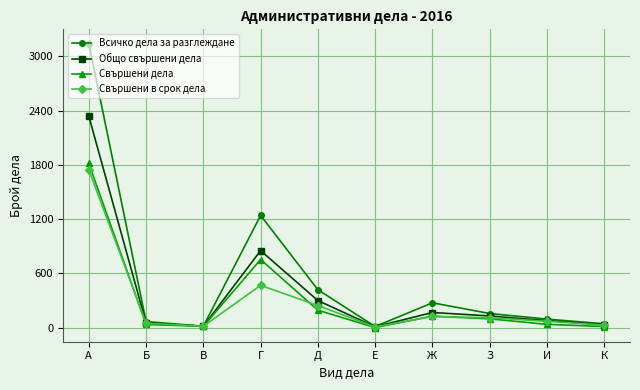

What is the average value of the Общо свършени дела series?

397